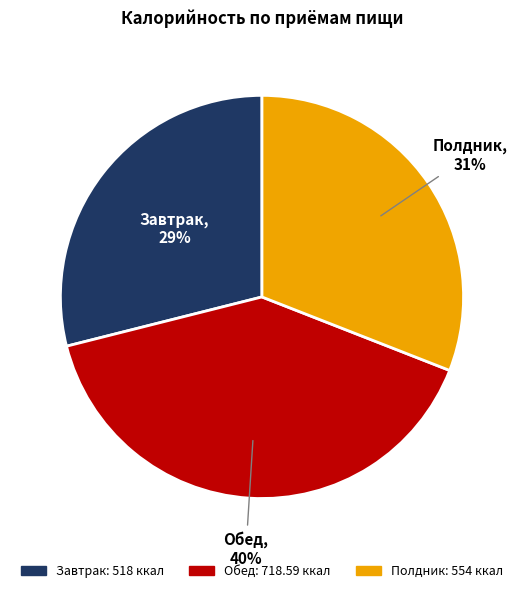

Is there a majority slice in this chart?

No